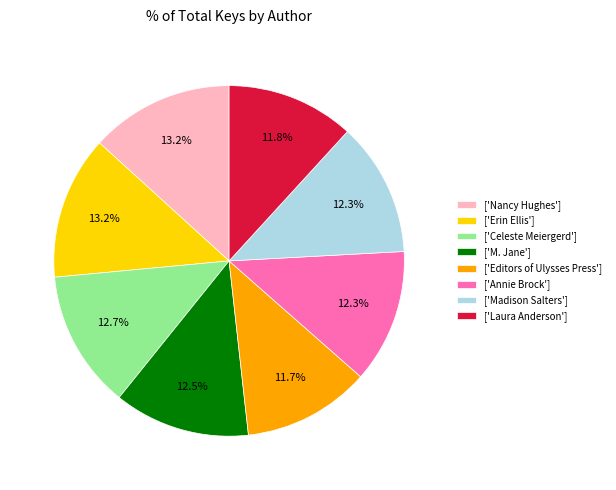

Does ['Annie Brock'] account for over 50% of the chart?

No